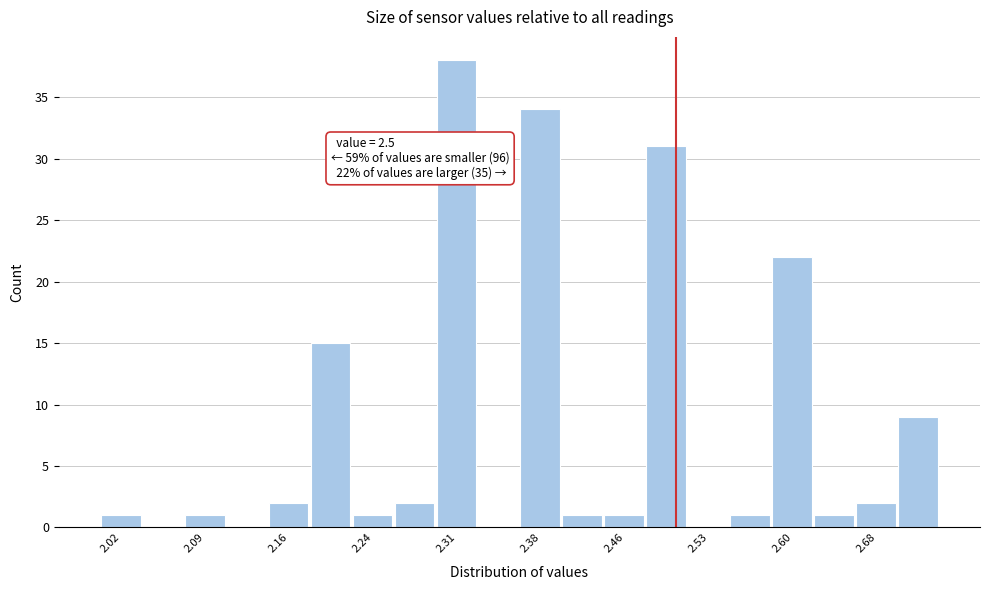

Read against the x-axis, roughly where is the centre of the tallest bar?

2.31